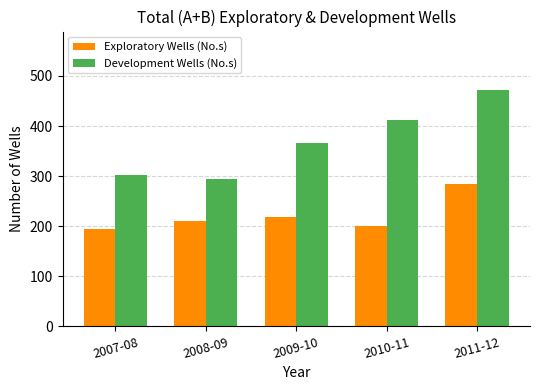

What is the value of the Development Wells (No.s) bar at the 1st from the left?

303